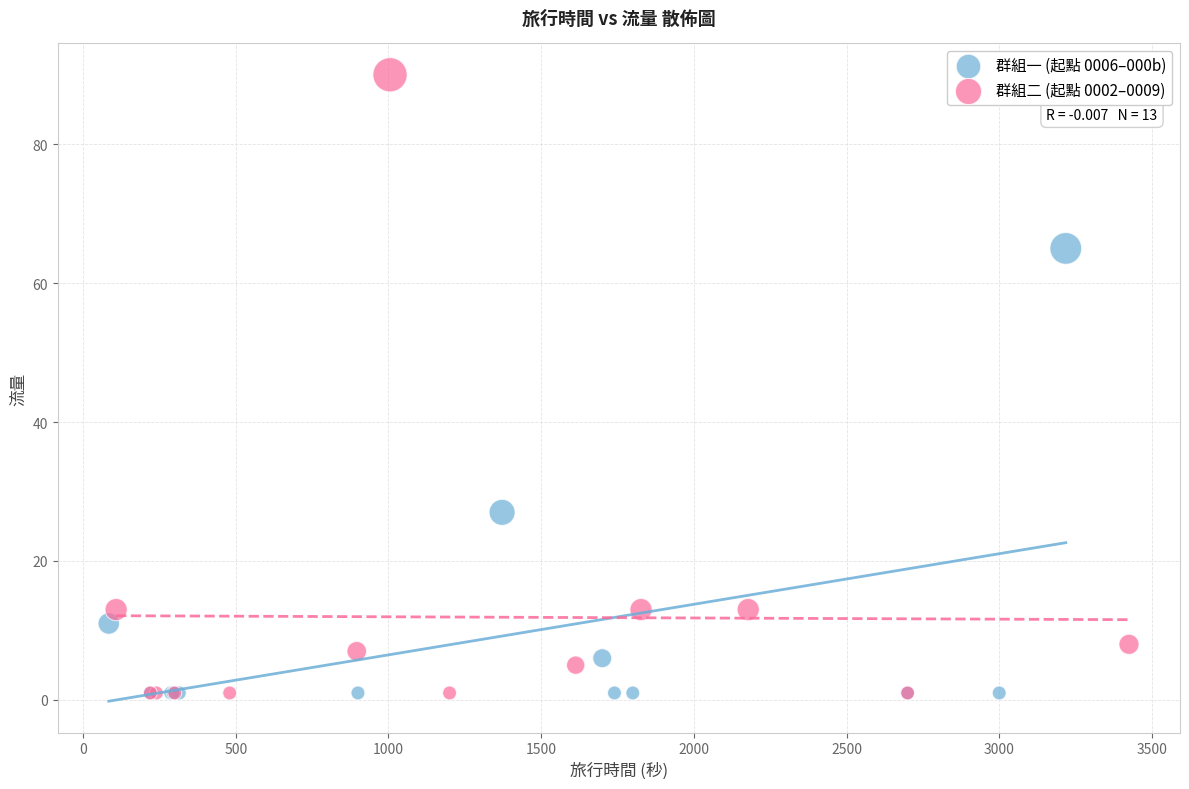

Which series reaches the maximum Y coordinate?

群組二 (起點 0002–0009)